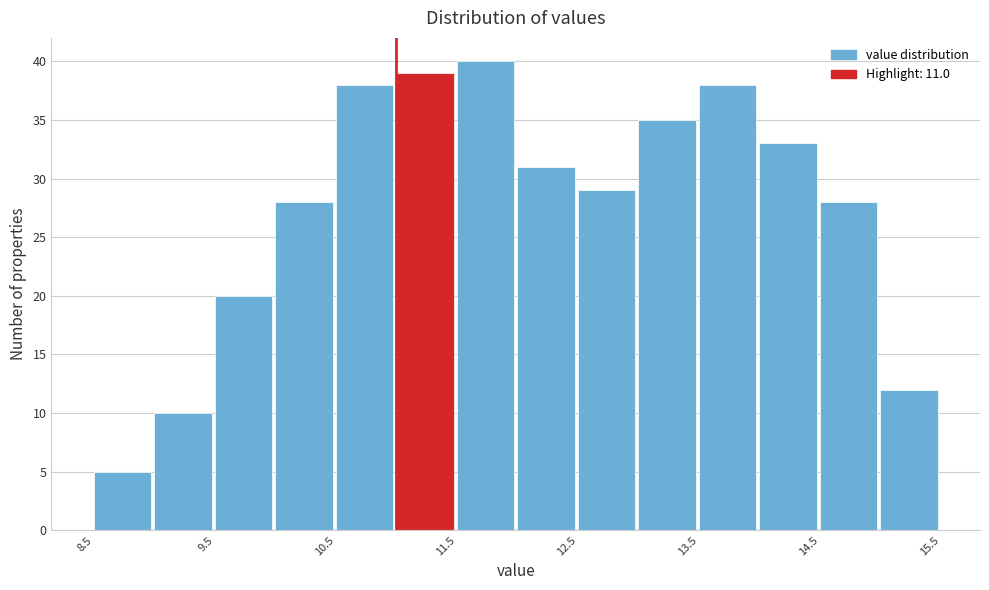

Reading left to right, list every bar in this chart as the range it spans on the x-axis followed by its height. The values are not printed on the chart, so give them approximately, as read against the axis.

8.5 to 9.0: 5
9.0 to 9.5: 10
9.5 to 10.0: 20
10.0 to 10.5: 28
10.5 to 11.0: 38
11.0 to 11.5: 39
11.5 to 12.0: 40
12.0 to 12.5: 31
12.5 to 13.0: 29
13.0 to 13.5: 35
13.5 to 14.0: 38
14.0 to 14.5: 33
14.5 to 15.0: 28
15.0 to 15.5: 12